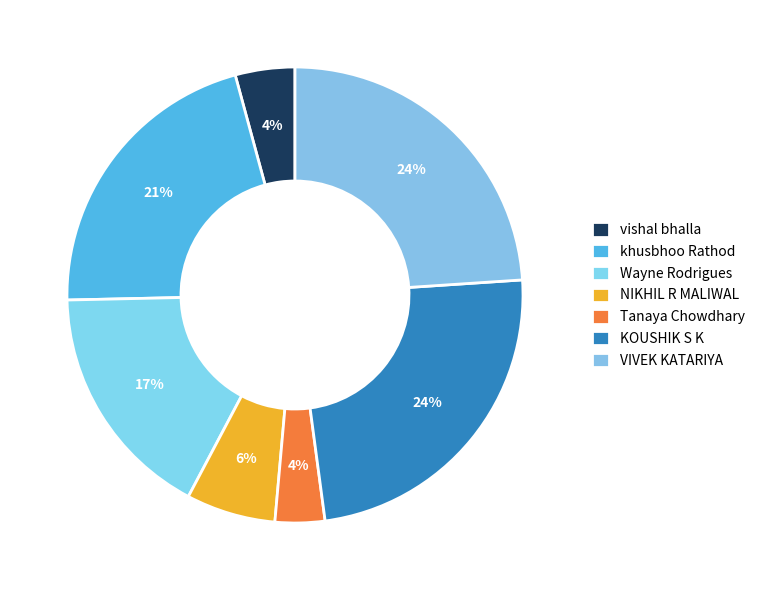

How many slices are in this pie chart?

7